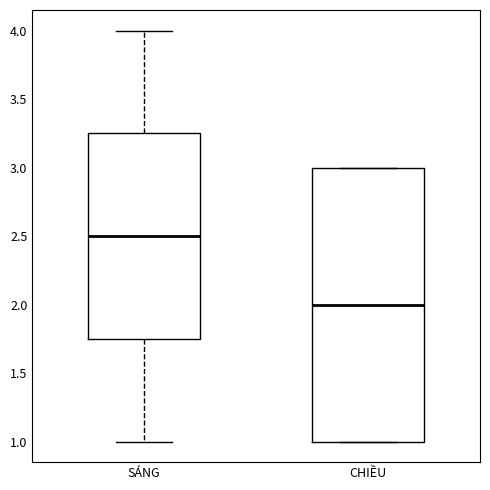

Reading left to right, read every box against the y-axis: the position of its median line, the range the box covers, and the ends of its whiskers. The values are not printed on the chart, so give them approximately, as read against the axis.

SÁNG: median 2.50, box 1.75 to 3.25, whiskers 1.00 to 4.00
CHIỀU: median 2.00, box 1.00 to 3.00, whiskers 1.00 to 3.00